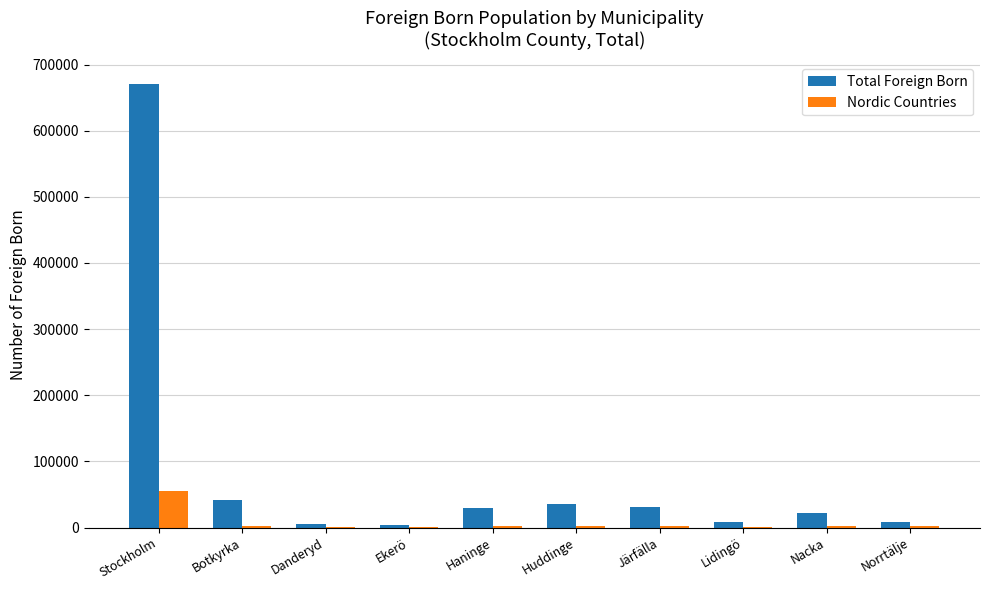

What are all the series names shown in the legend?

Total Foreign Born, Nordic Countries